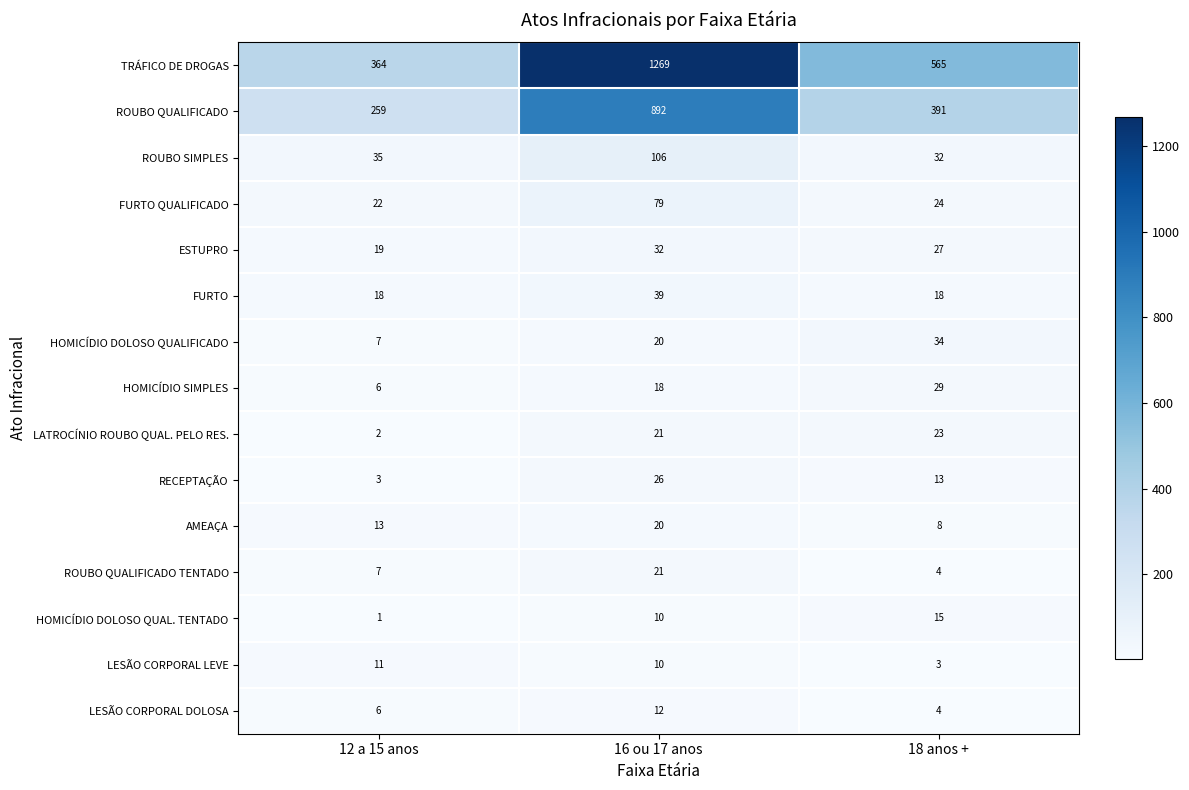

At which category is the sum across all series the highest?

16 ou 17 anos